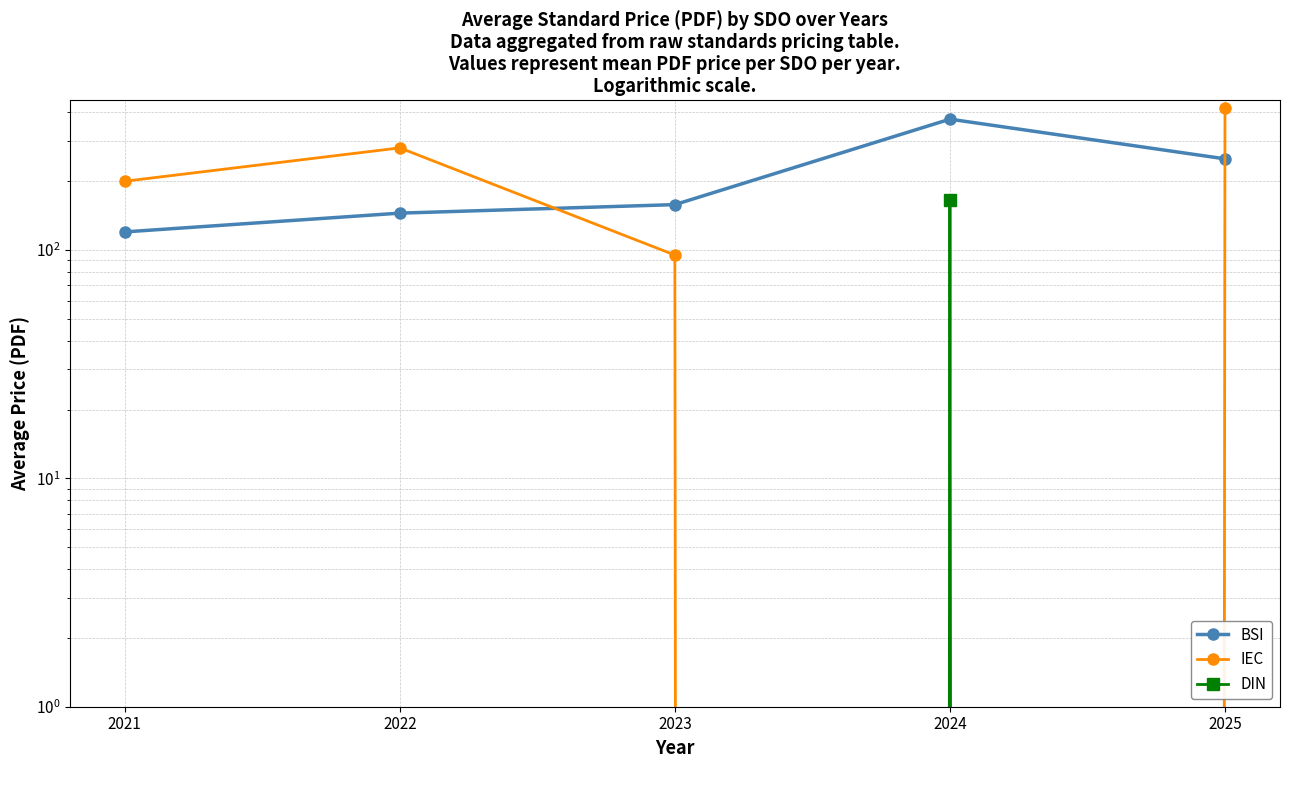

Which label corresponds to the largest value in the chart?

2025